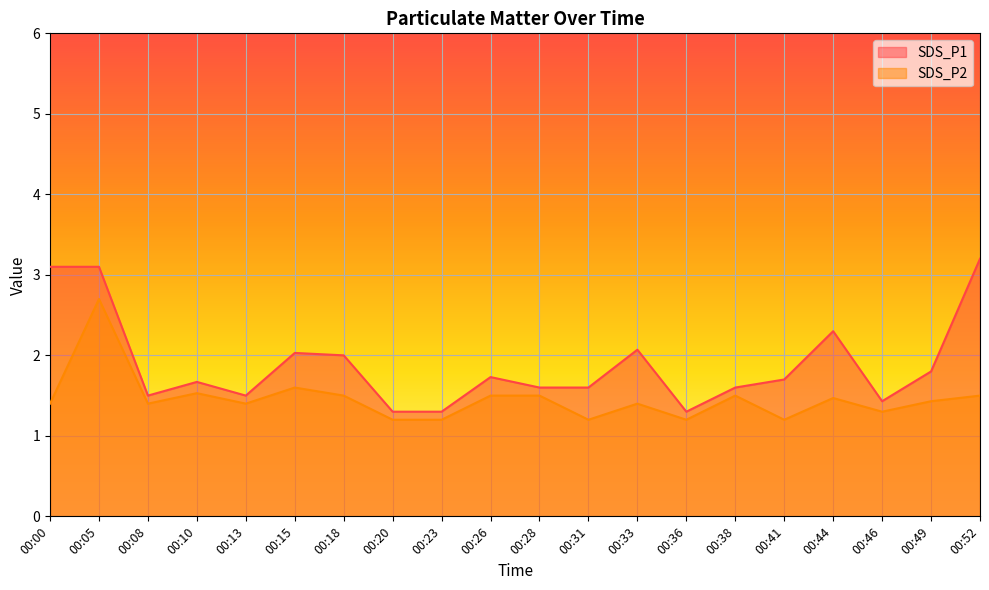

True or false: SDS_P2 and SDS_P1 intersect in this chart.

False